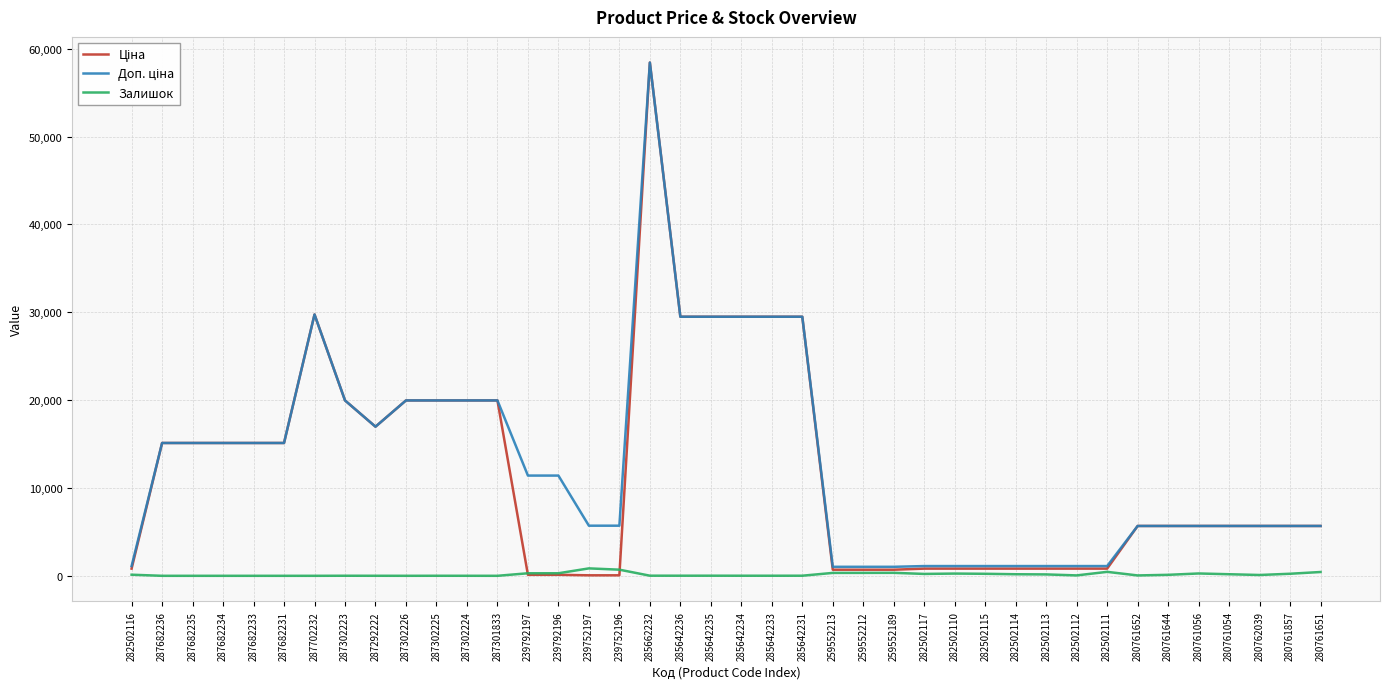

How many lines are shown in the chart?

3